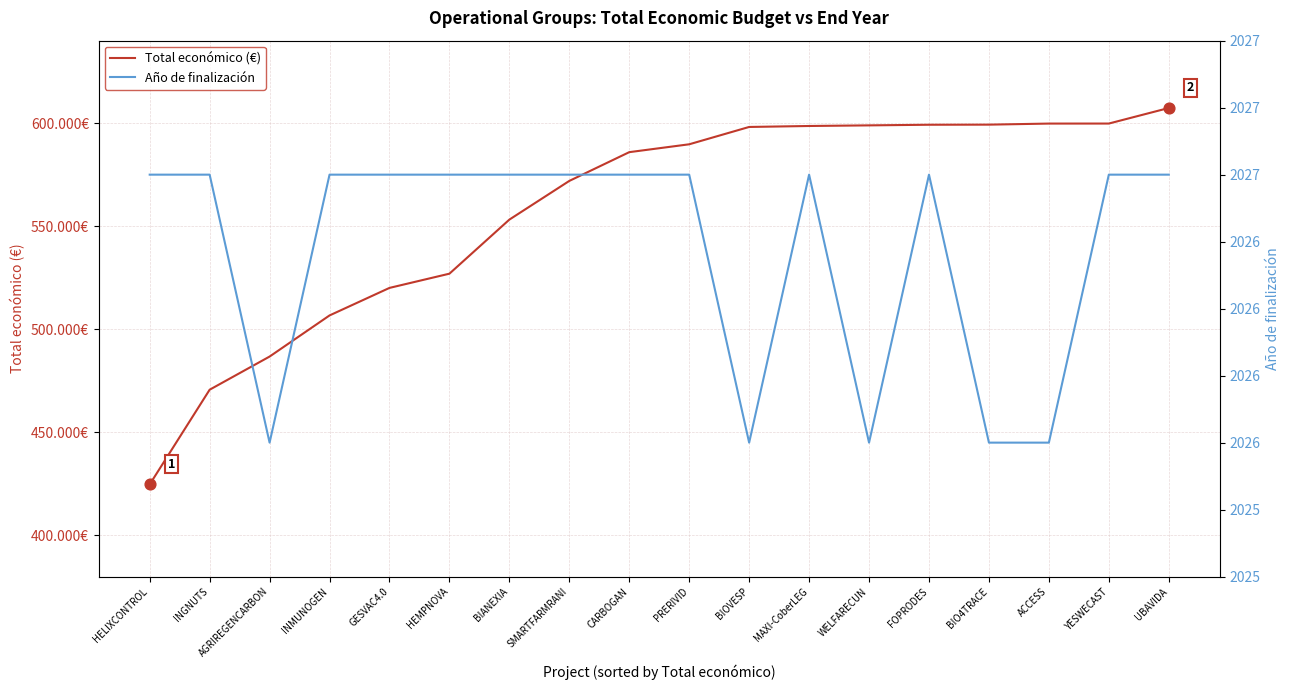

Which series contains the lowest Y value?

Año de finalización